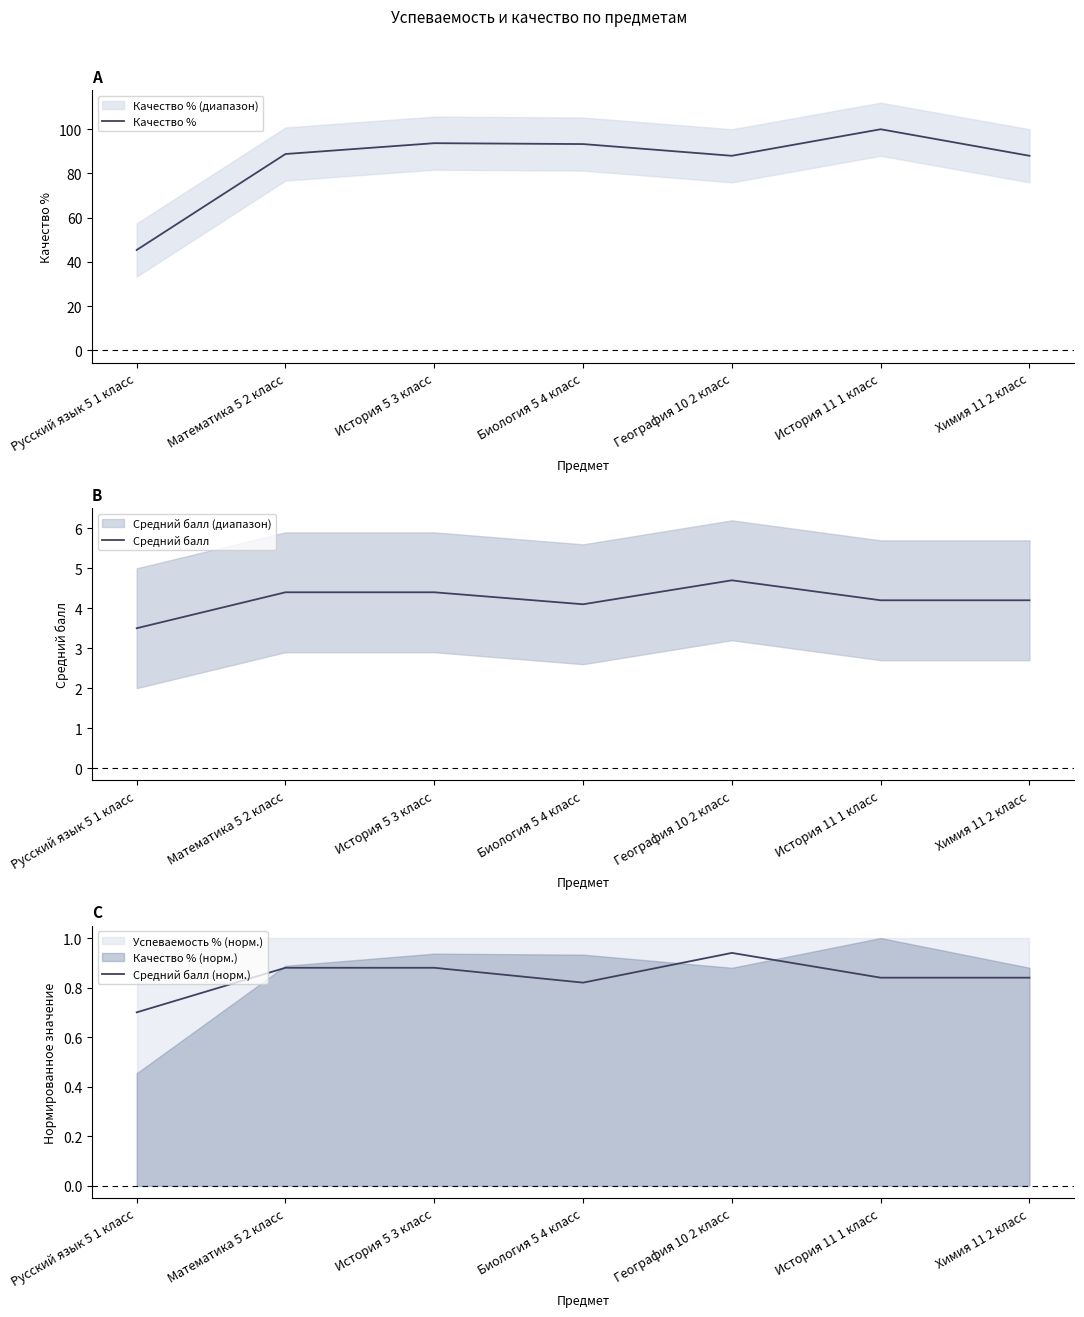

Rank the series by their maximum value, from highest to lowest.

Качество %, Средний балл, Средний балл (норм.)